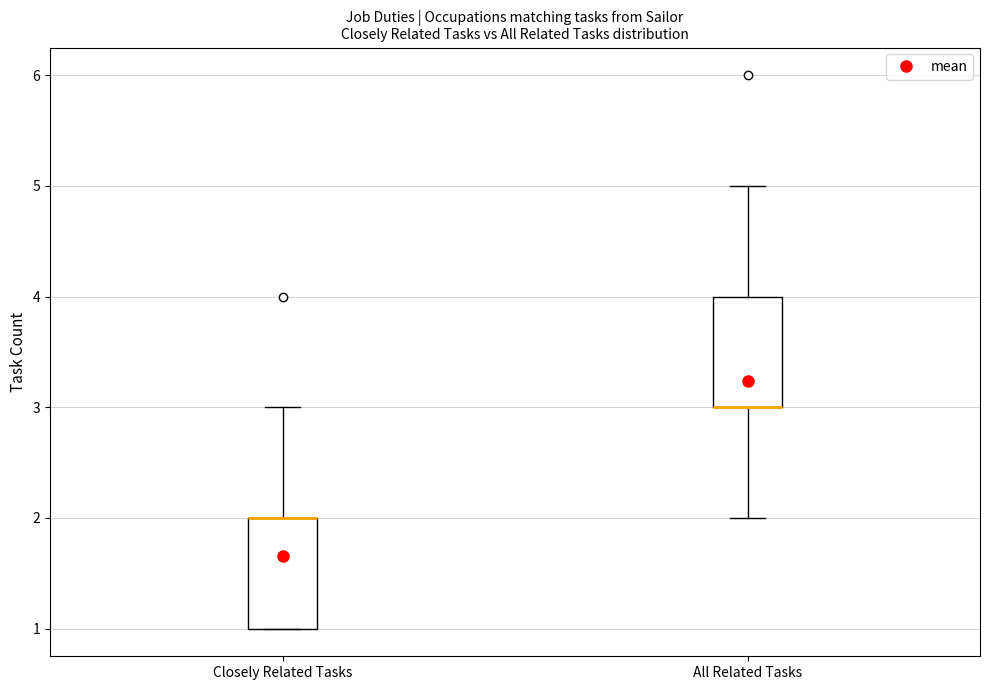

Where is the lower edge of the box for Closely Related Tasks on the y-axis? The values are not printed on the chart, so give them approximately, as read against the axis.

1